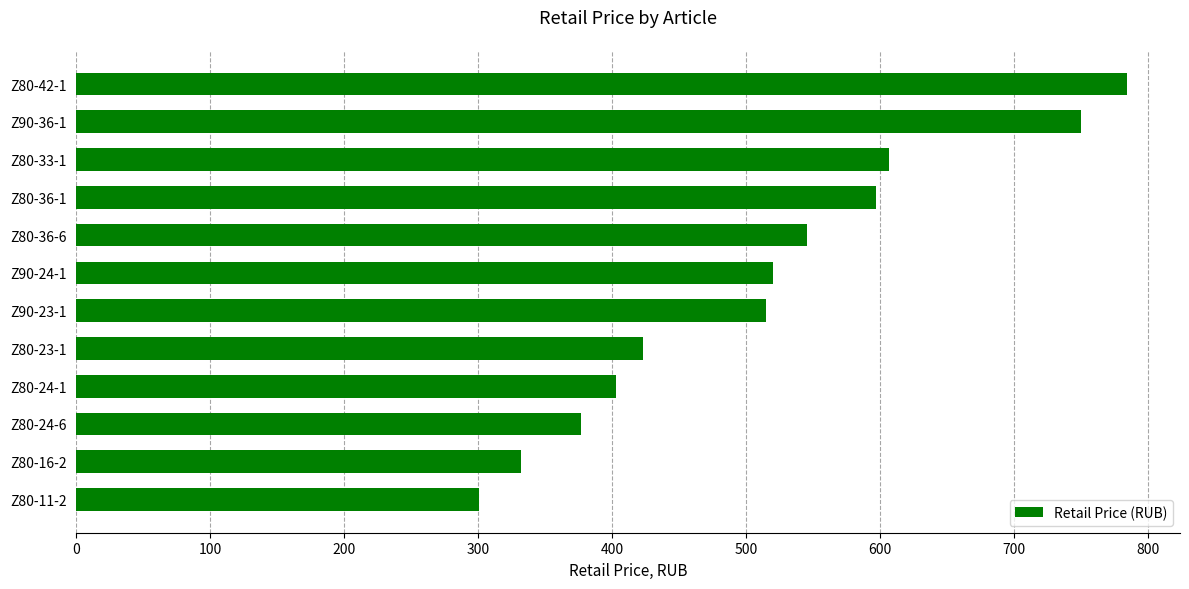

What is the approximate value at Z80-11-2?

301